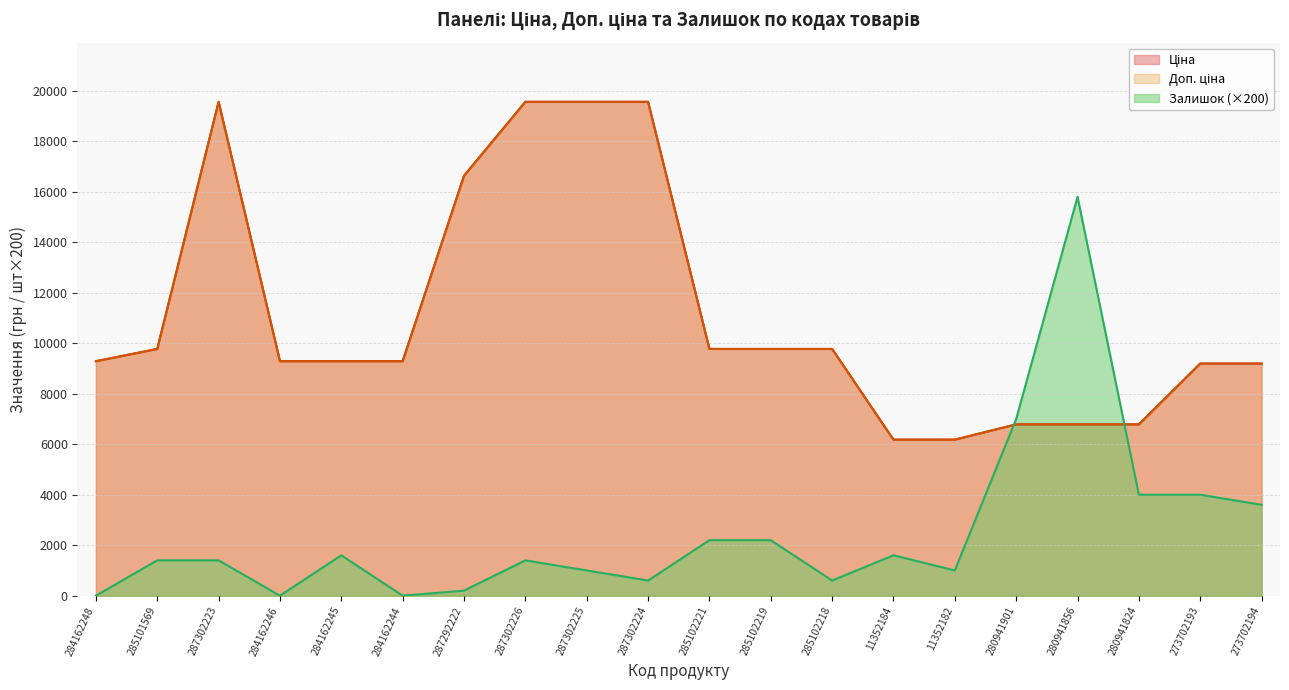

How many lines are shown in the chart?

3